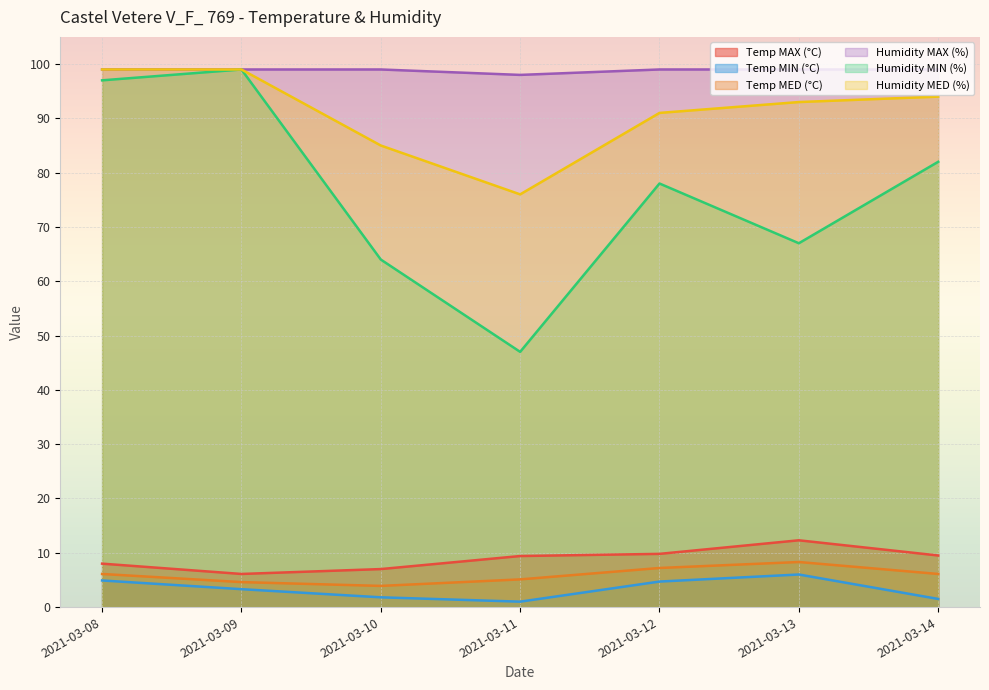

Count the Temp MIN (°C) values in the range 1 to 4.

4